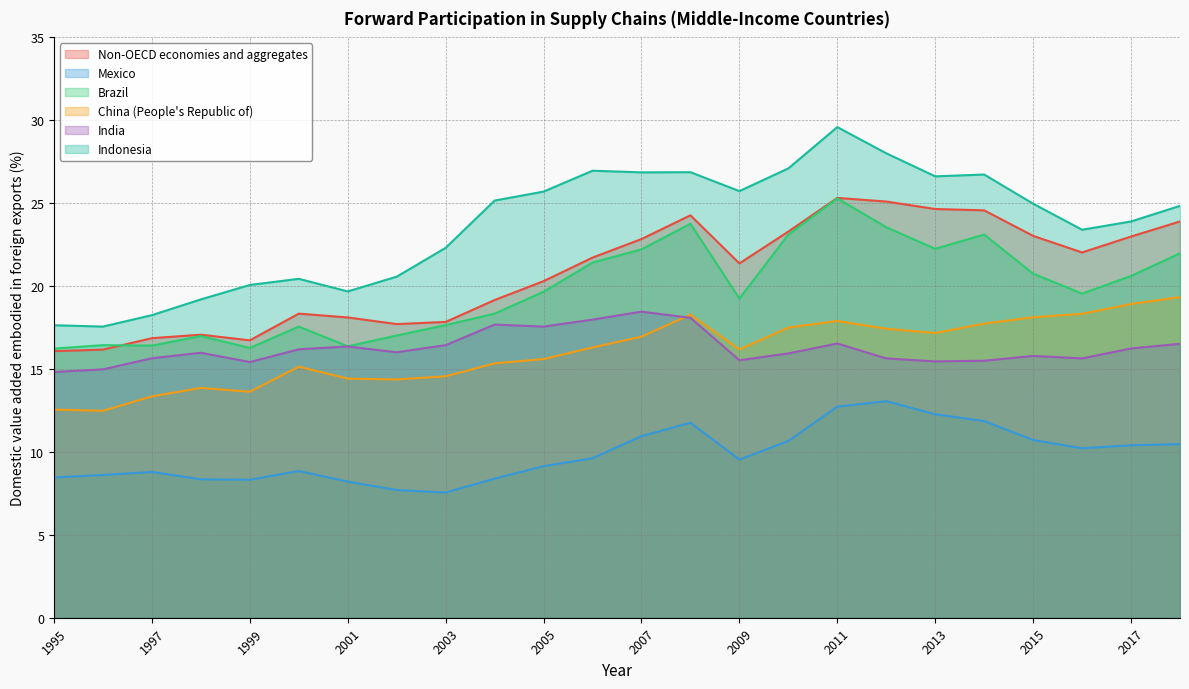

The China (People's Republic of) series shows 16.2 at 2009. True or false?

True